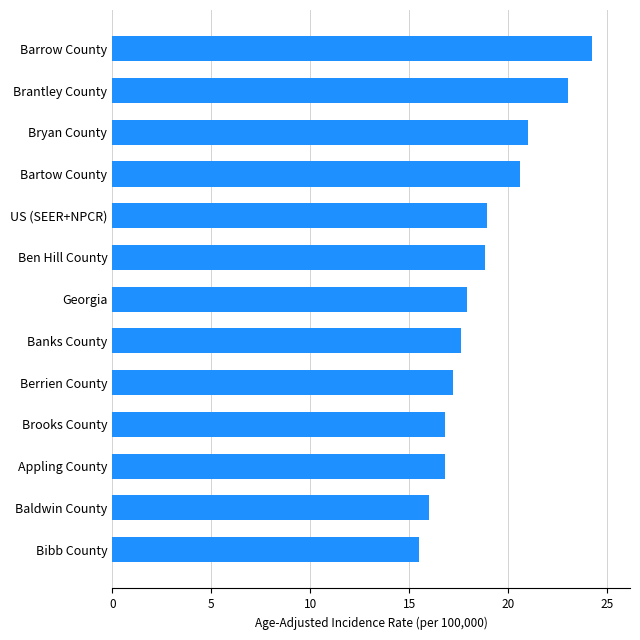

How many bars are there in total?

13